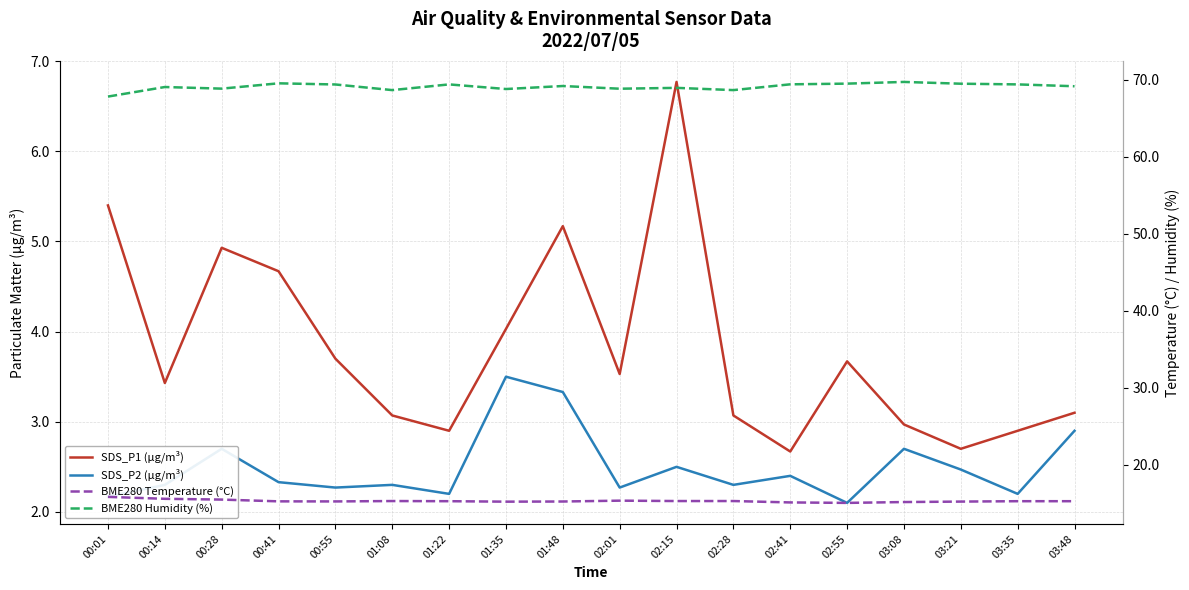

What is the average value of the BME280 Temperature (°C) series?

15.3